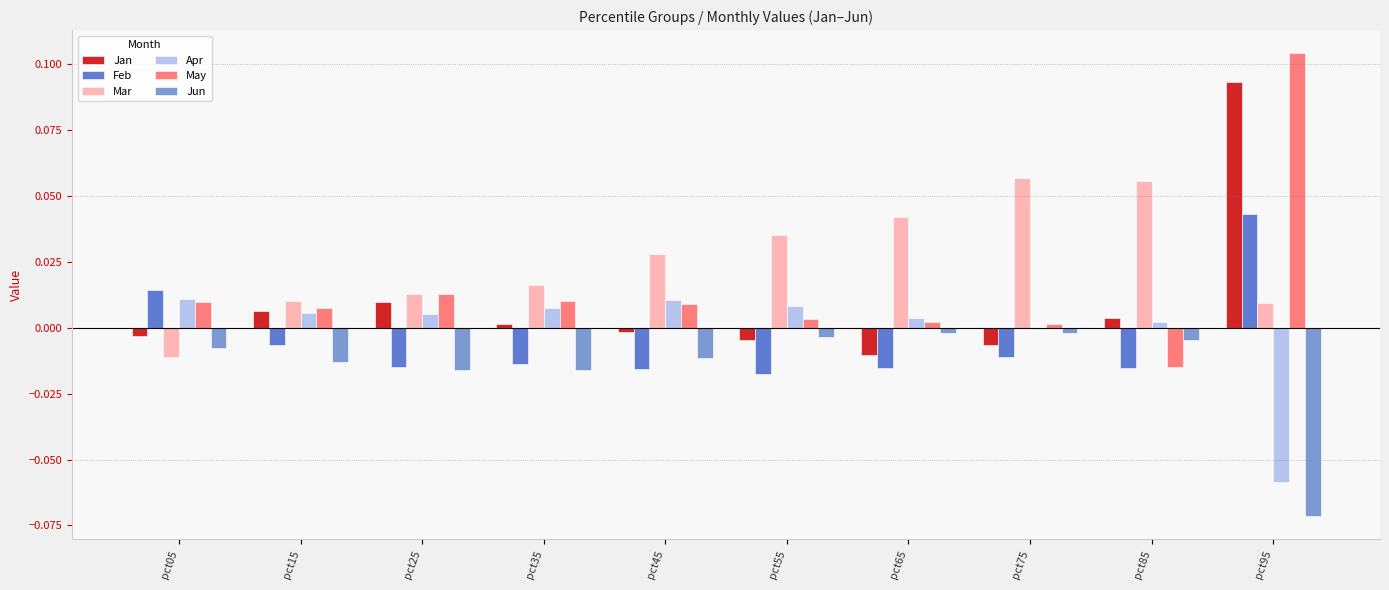

Is it true that Jun equals -0.0 at pct25?

True